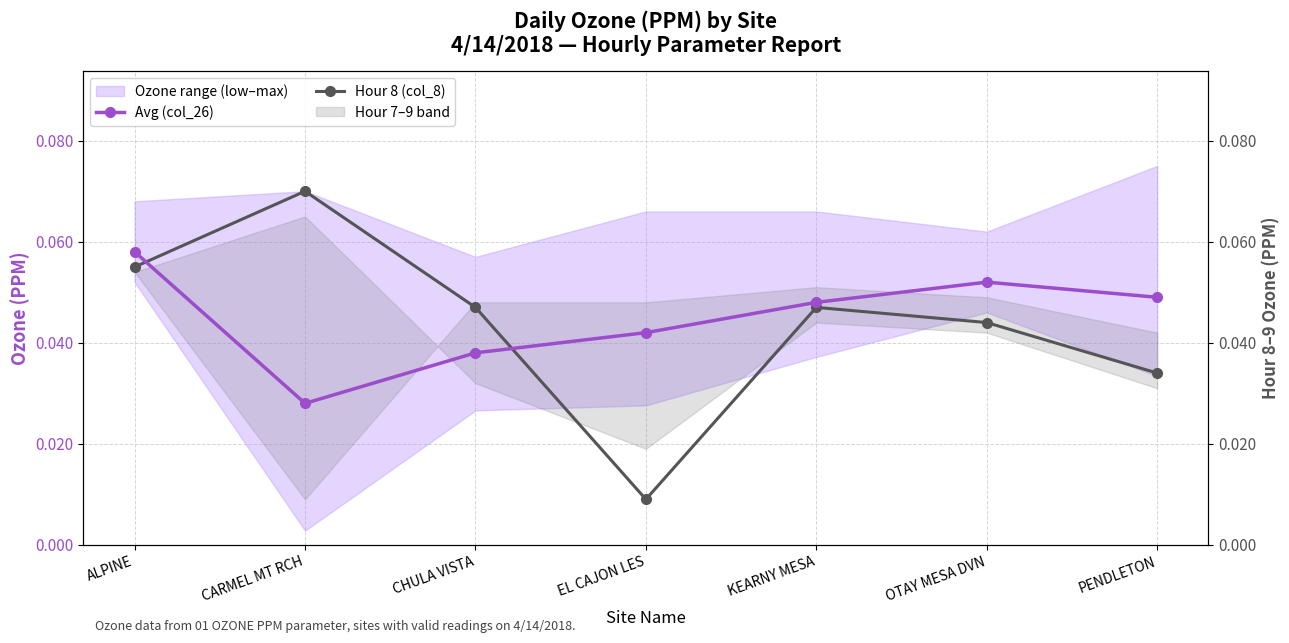

List the series in order of their overall mean, lowest first.

Hour 8 (col_8), Avg (col_26)